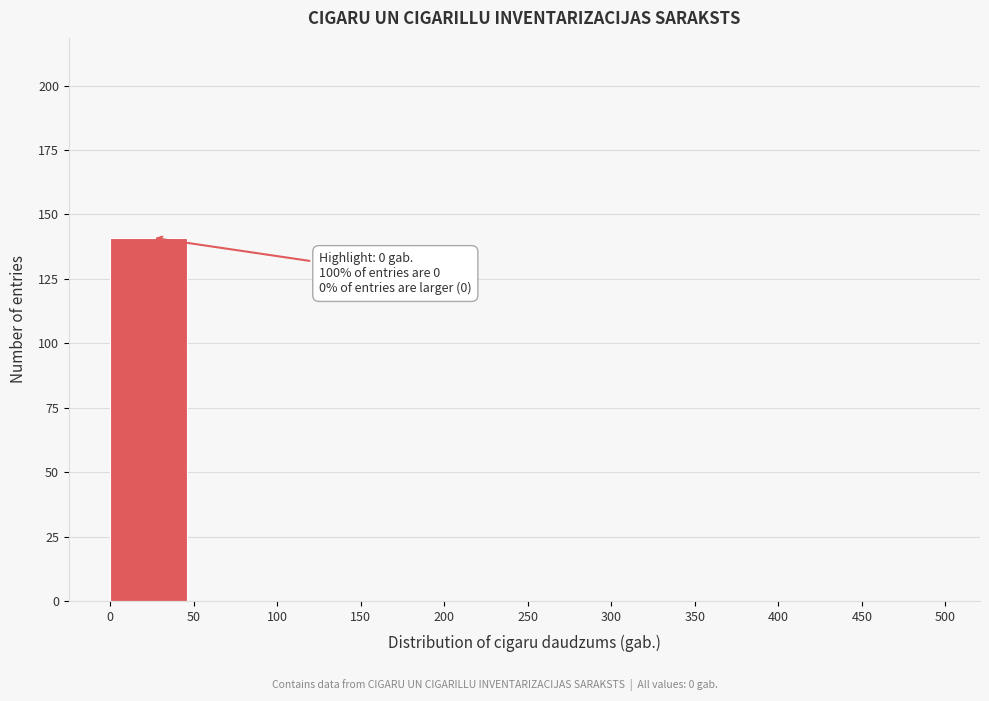

Which range on the x-axis has the tallest bar?

0 to 50